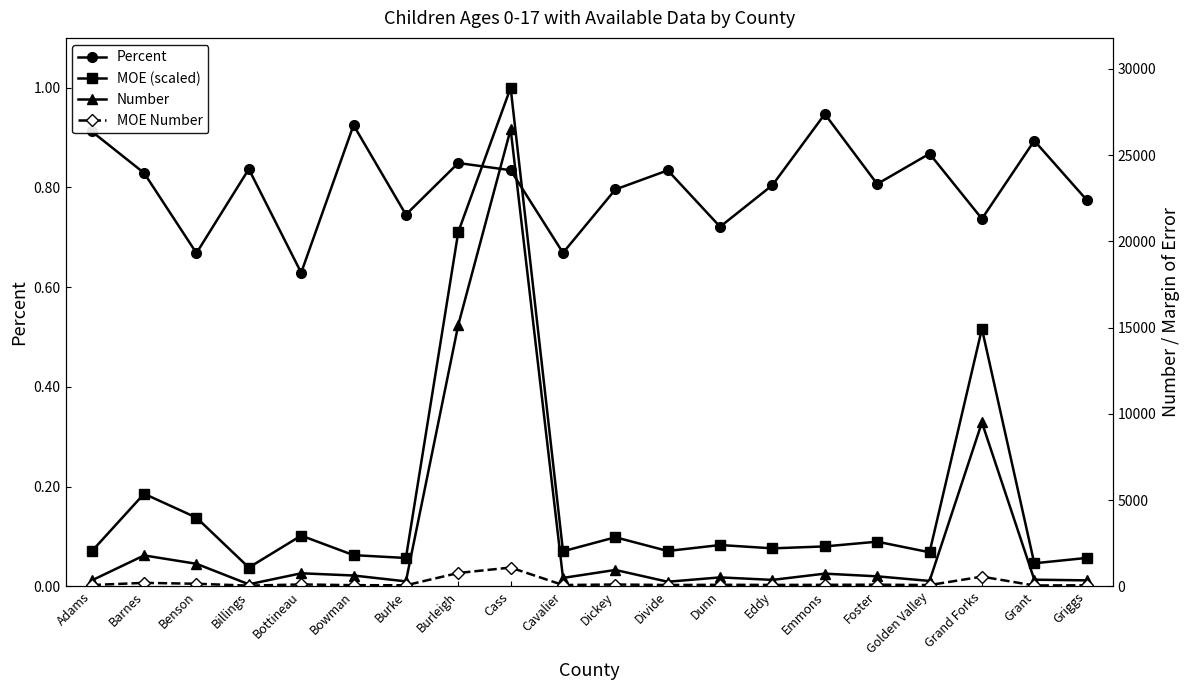

What is the label of the 10th point from the left?

Cavalier